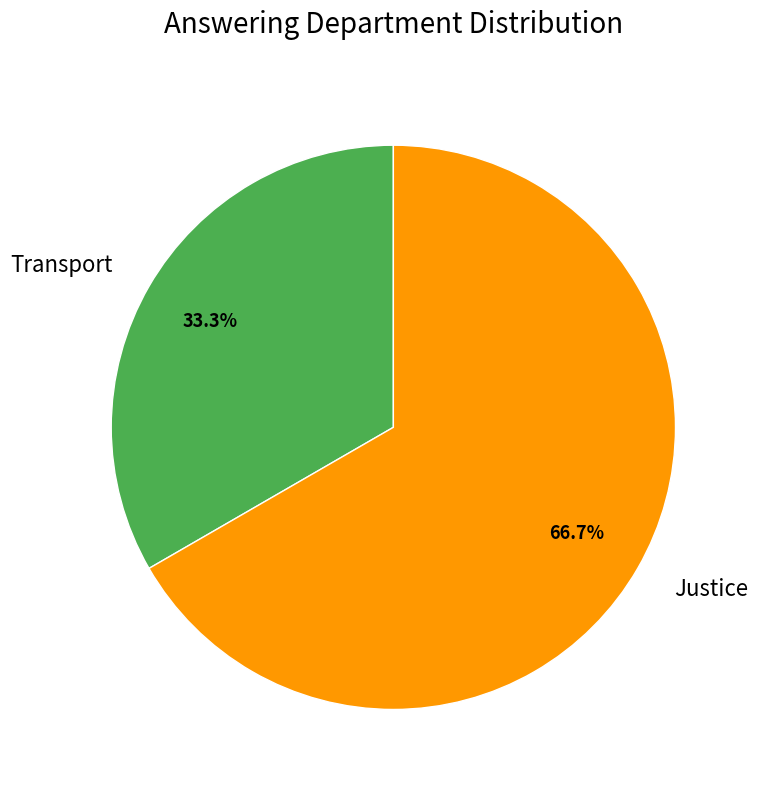

Is there any slice that represents more than half of the pie?

Yes